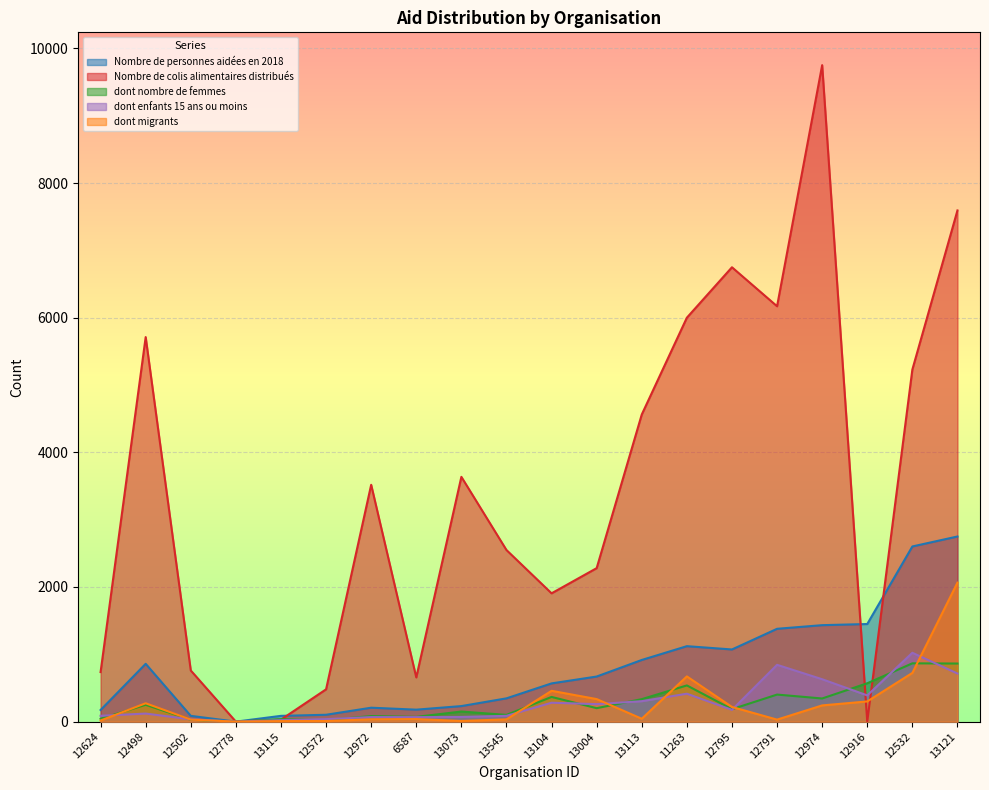

At which label is dont enfants 15 ans ou moins closest to 511?

11263